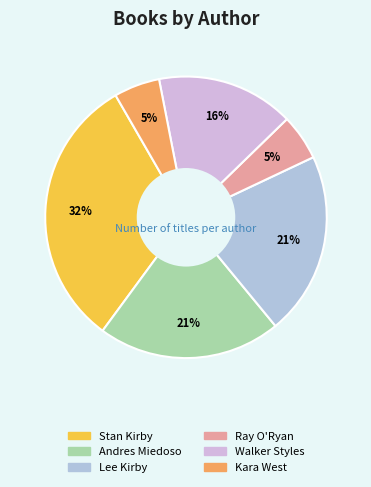

What is the smallest slice in the pie chart?

Ray O'Ryan